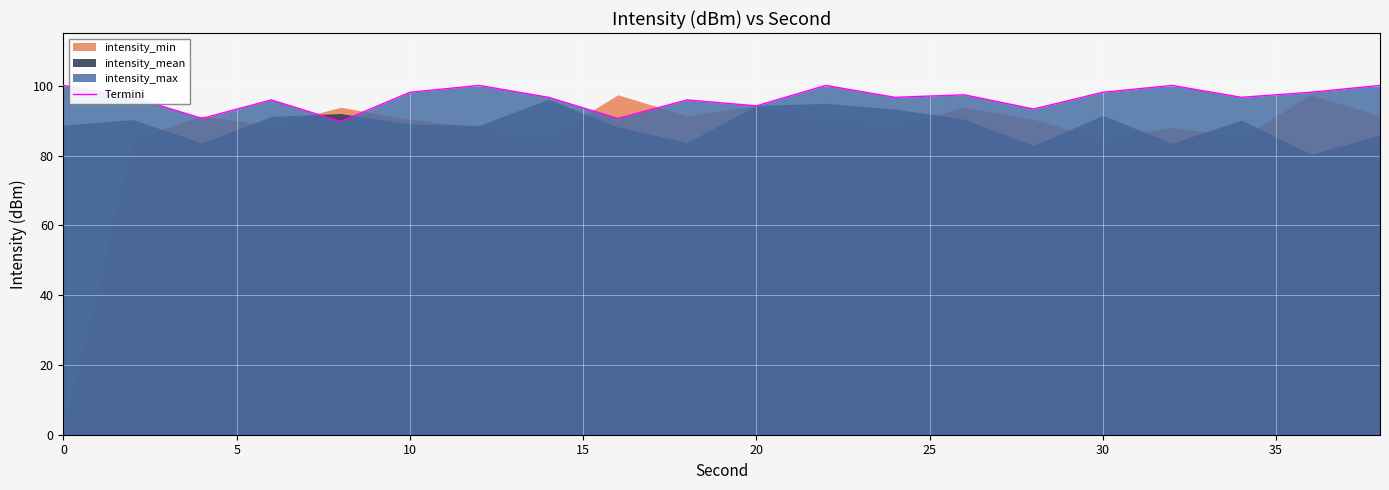

True or false: Termini has a value of 98.2 at 10.

True